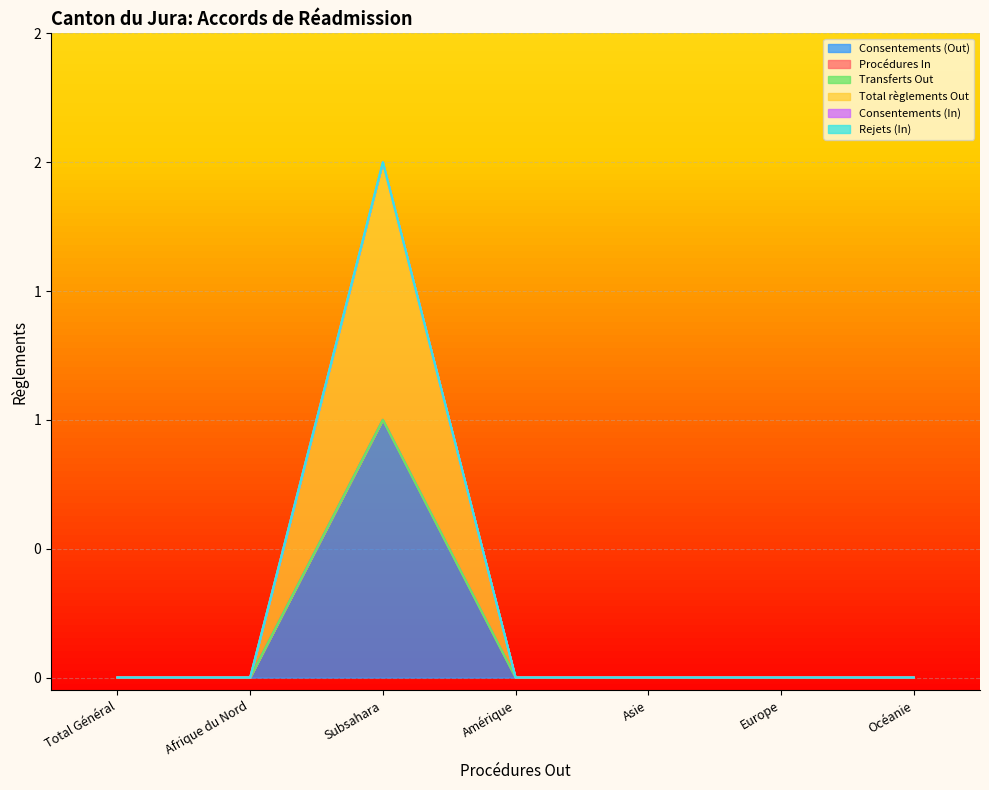

Reading left to right, what are all the values shown in this chart?

Consentements (Out): Total Général=0	Afrique du Nord=0	Subsahara=1	Amérique=0	Asie=0	Europe=0	Océanie=0
Procédures In: Total Général=0	Afrique du Nord=0	Subsahara=0	Amérique=0	Asie=0	Europe=0	Océanie=0
Transferts Out: Total Général=0	Afrique du Nord=0	Subsahara=0	Amérique=0	Asie=0	Europe=0	Océanie=0
Total règlements Out: Total Général=0	Afrique du Nord=0	Subsahara=1	Amérique=0	Asie=0	Europe=0	Océanie=0
Consentements (In): Total Général=0	Afrique du Nord=0	Subsahara=0	Amérique=0	Asie=0	Europe=0	Océanie=0
Rejets (In): Total Général=0	Afrique du Nord=0	Subsahara=0	Amérique=0	Asie=0	Europe=0	Océanie=0